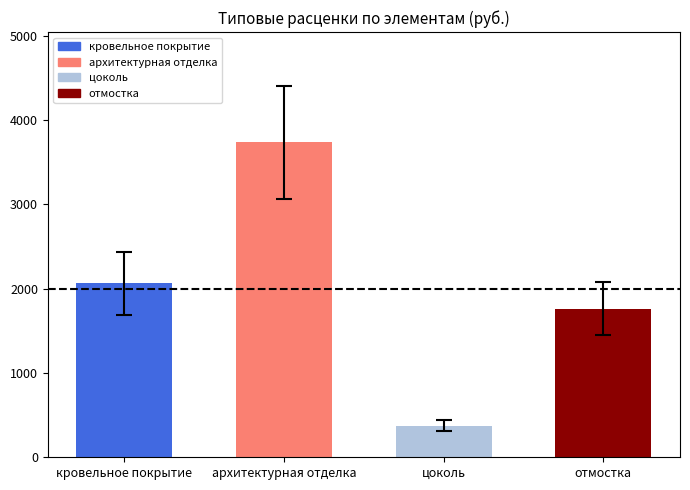

What is the label of the 1st bar from the right?

отмостка